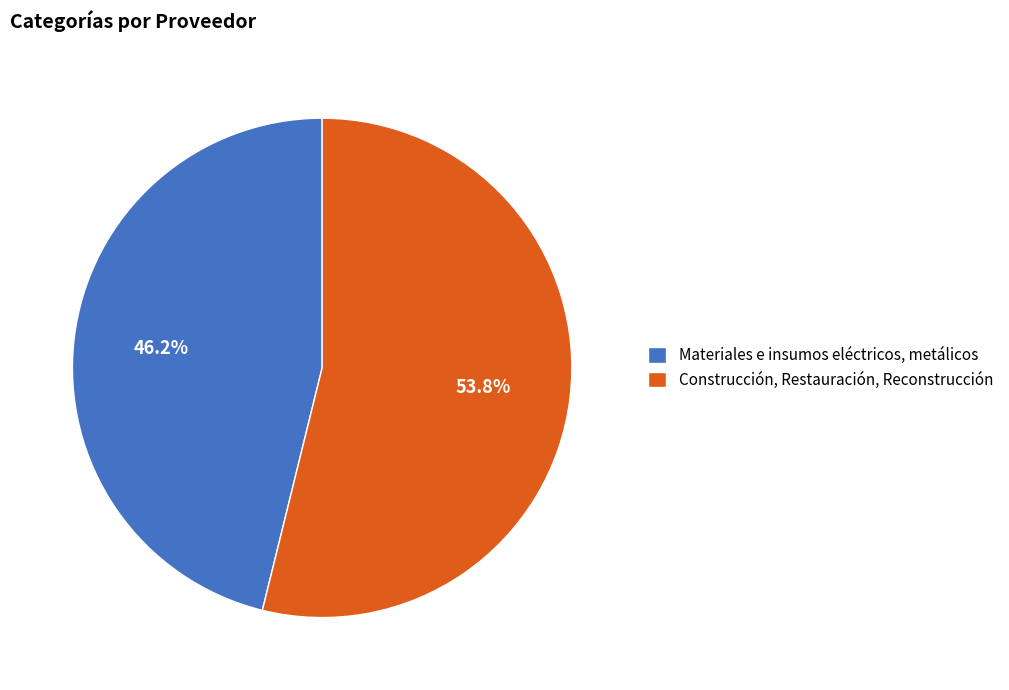

To the nearest percent, what is the average slice percentage?

50%